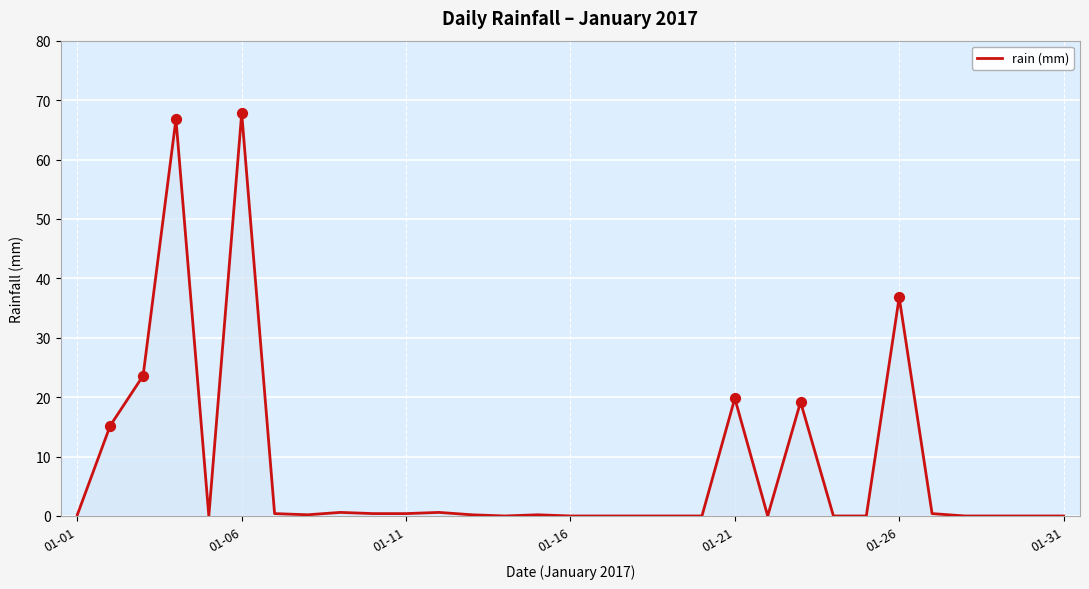

What is the greatest value displayed?

67.8